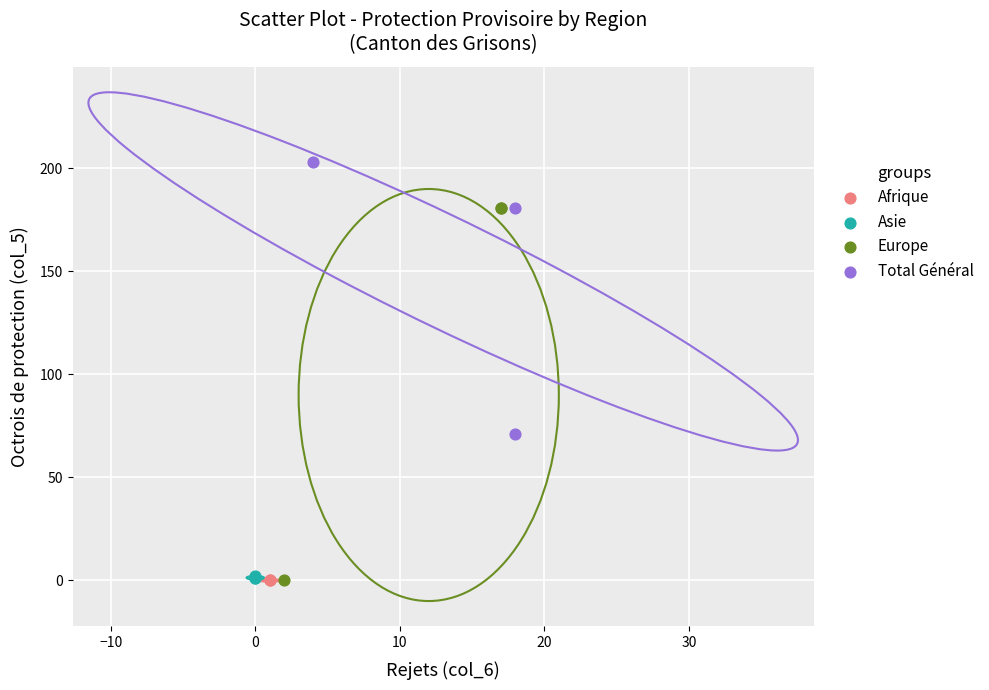

What are all the series names shown in the legend?

Afrique, Asie, Europe, Total Général